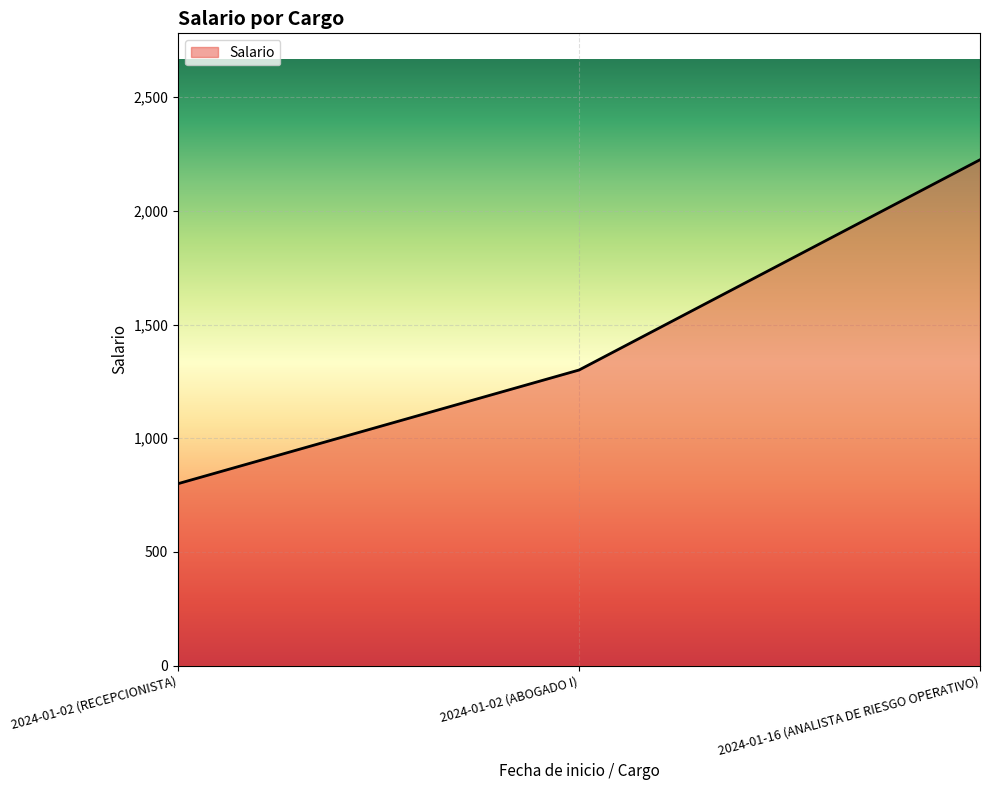

What is the approximate value at 2024-01-02 (ABOGADO I), to the nearest 100?

1300